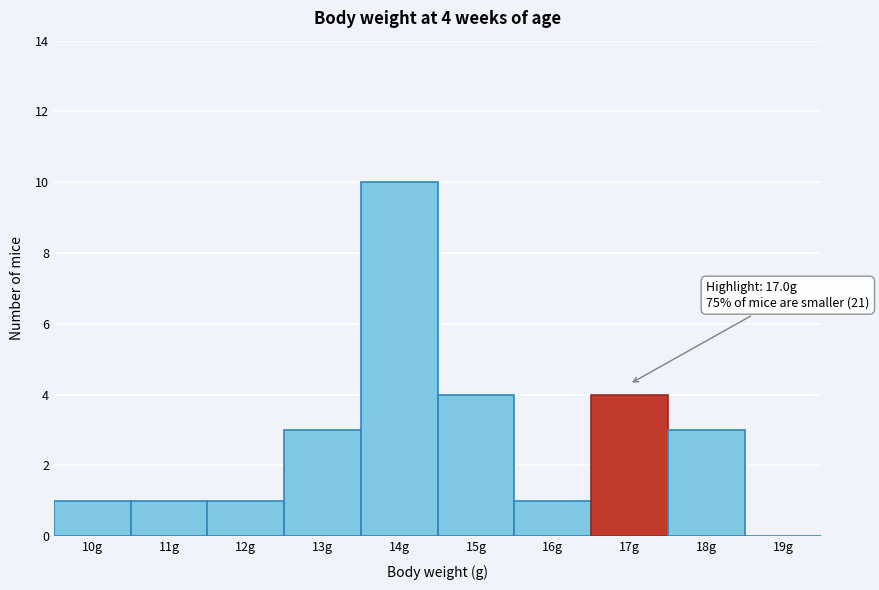

Reading right to left, list all the values displayed in this chart.

19g=0	18g=3	17g=4	16g=1	15g=4	14g=10	13g=3	12g=1	11g=1	10g=1